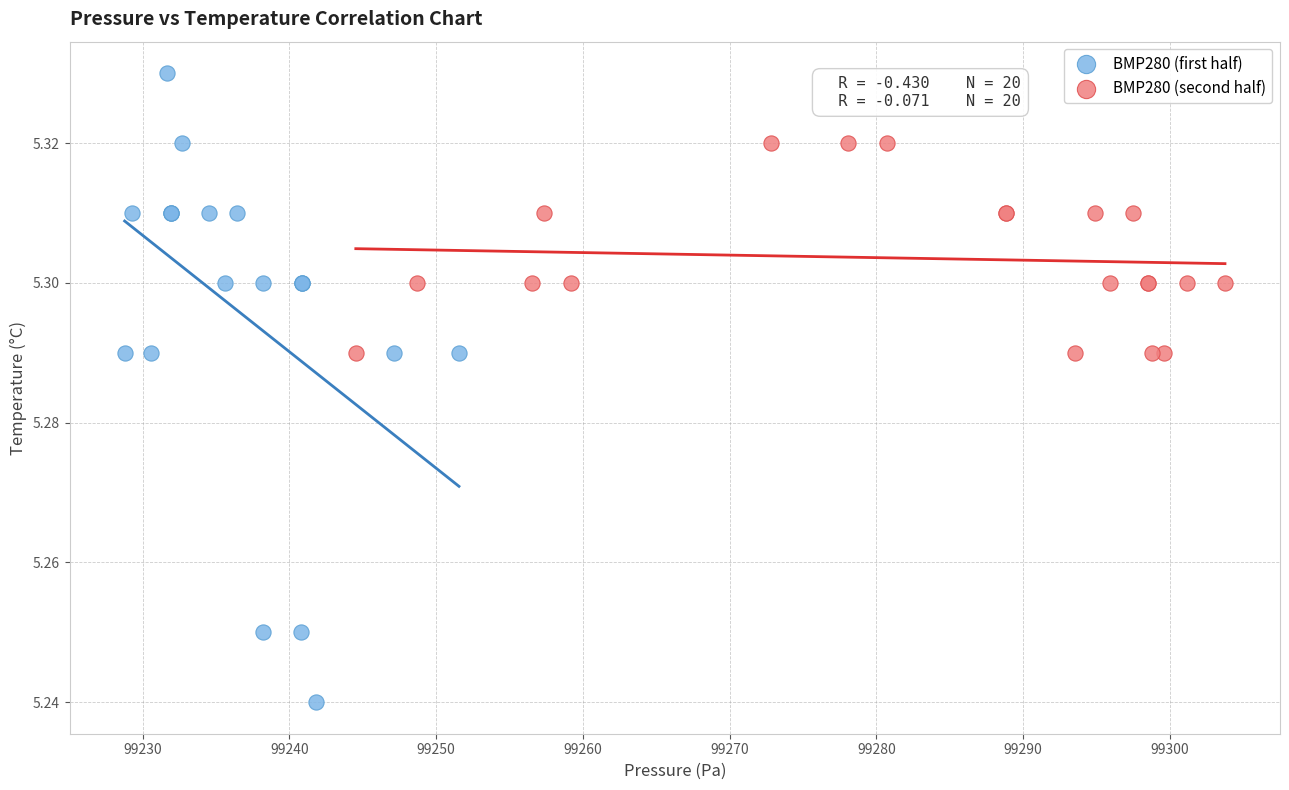

What are all the series names shown in the legend?

BMP280 (first half), BMP280 (second half)